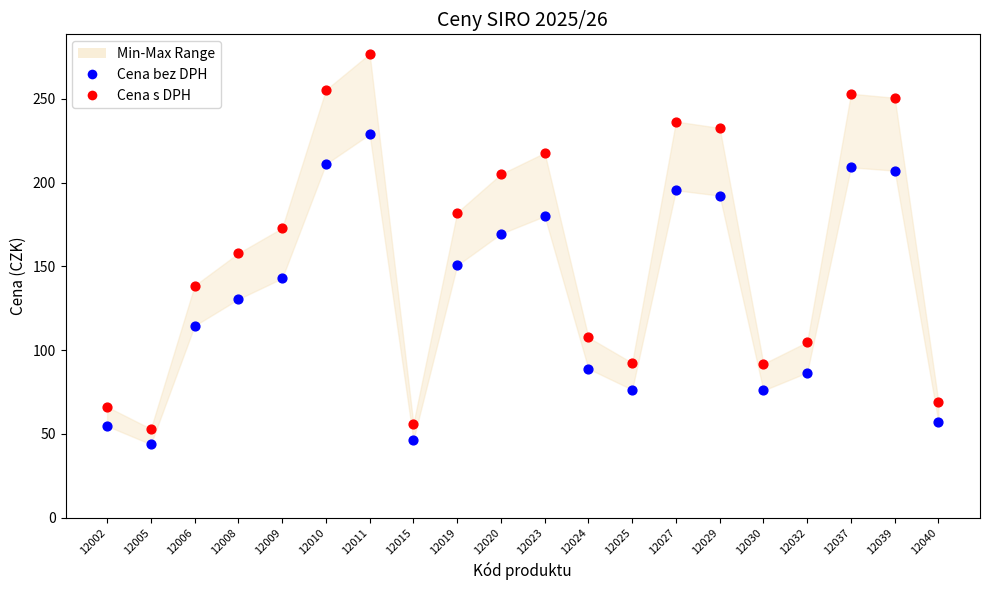

Which series reaches the maximum Y coordinate?

Cena s DPH